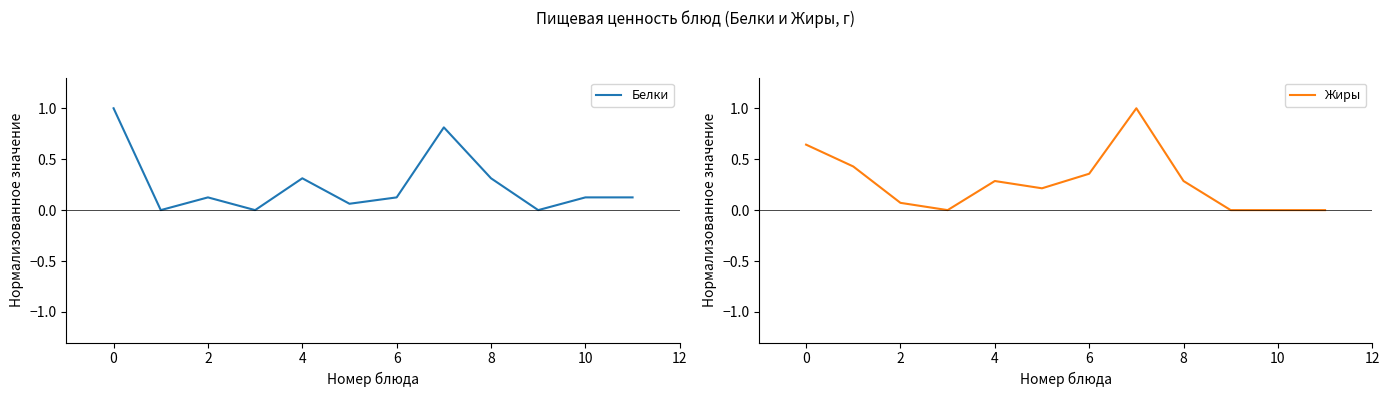

Is it true that Жиры equals 0.0 at 10?

True